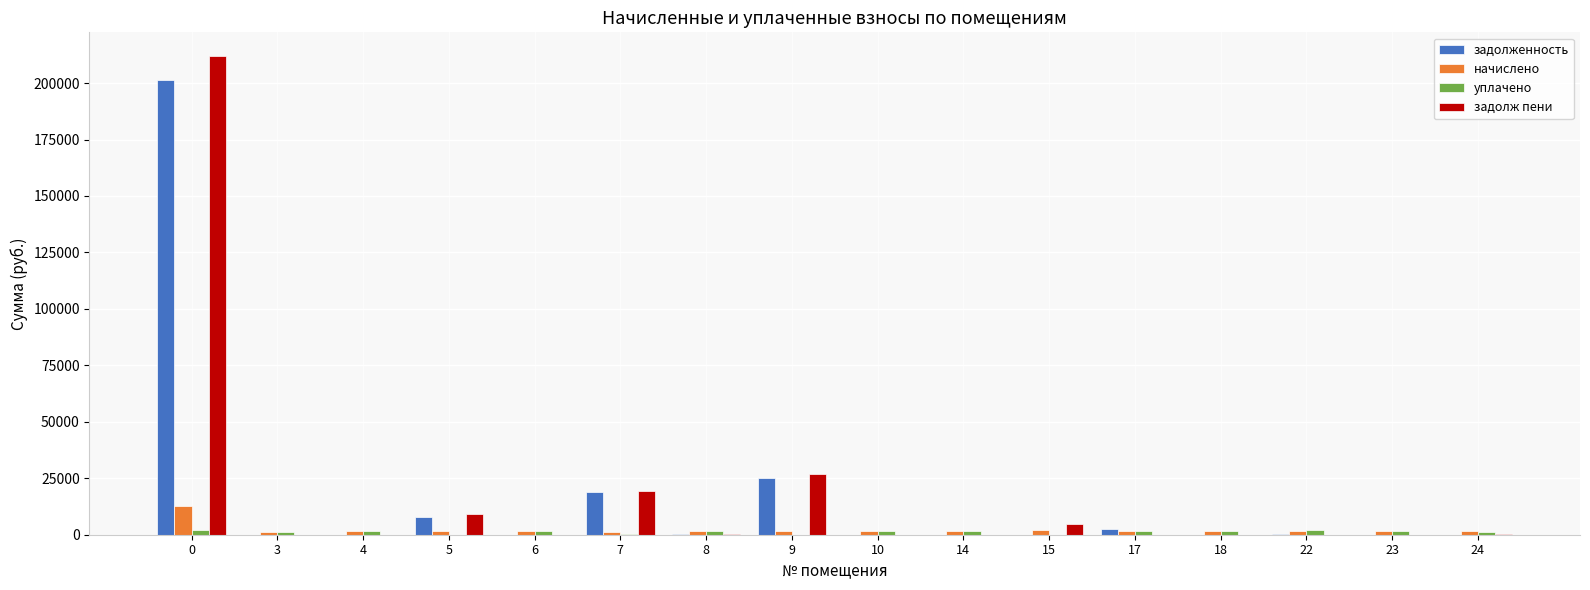

How many data points does each series have?

16